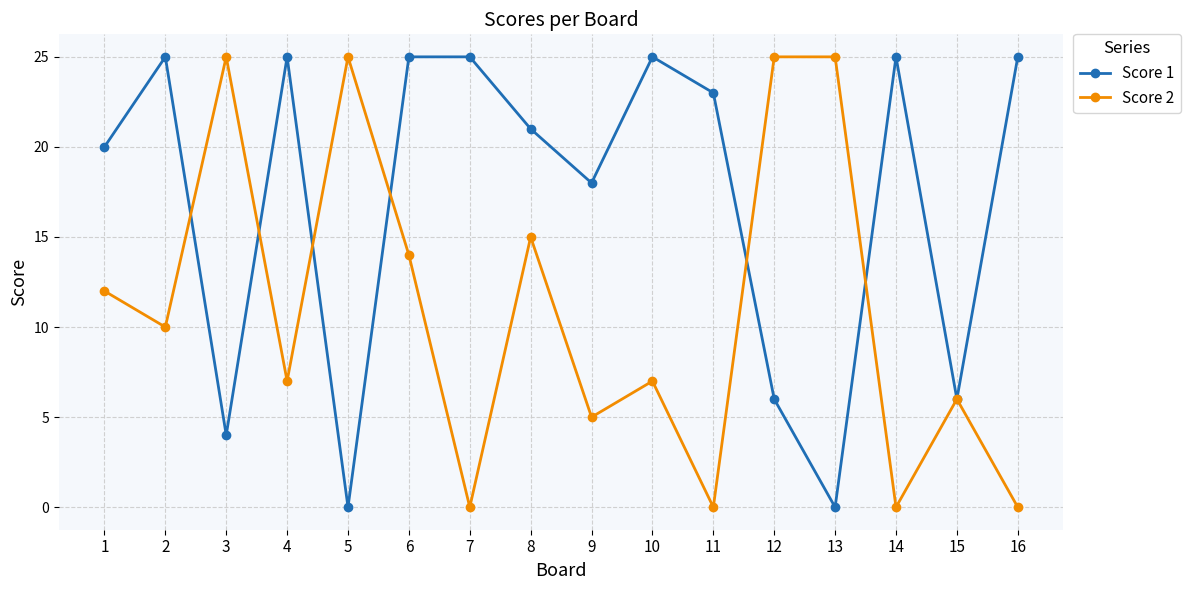

Which series has the largest total across all categories?

Score 1